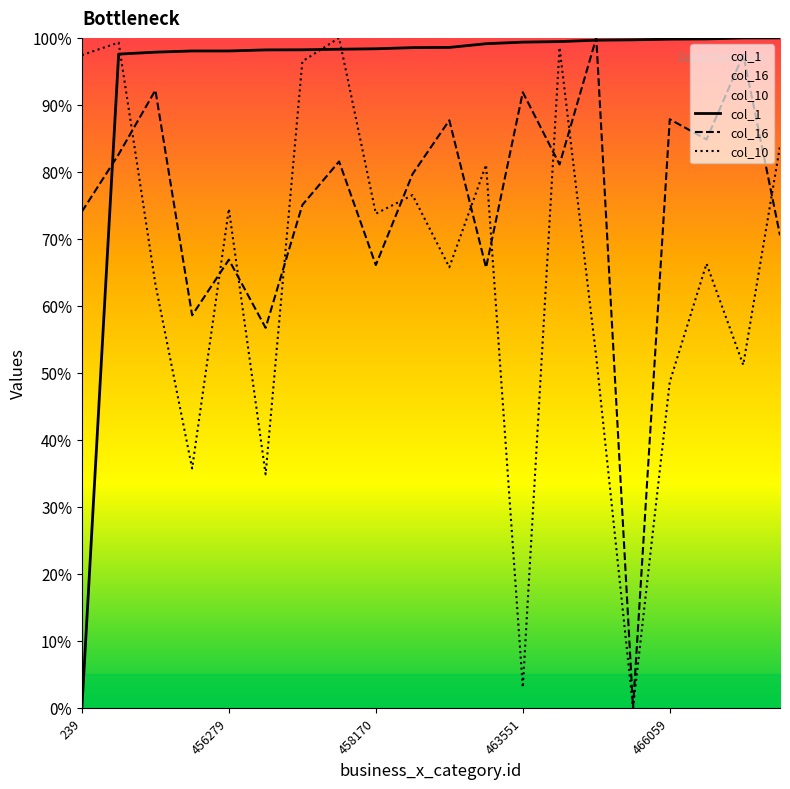

List the series in order of their peak value, highest first.

col_1, col_16, col_10